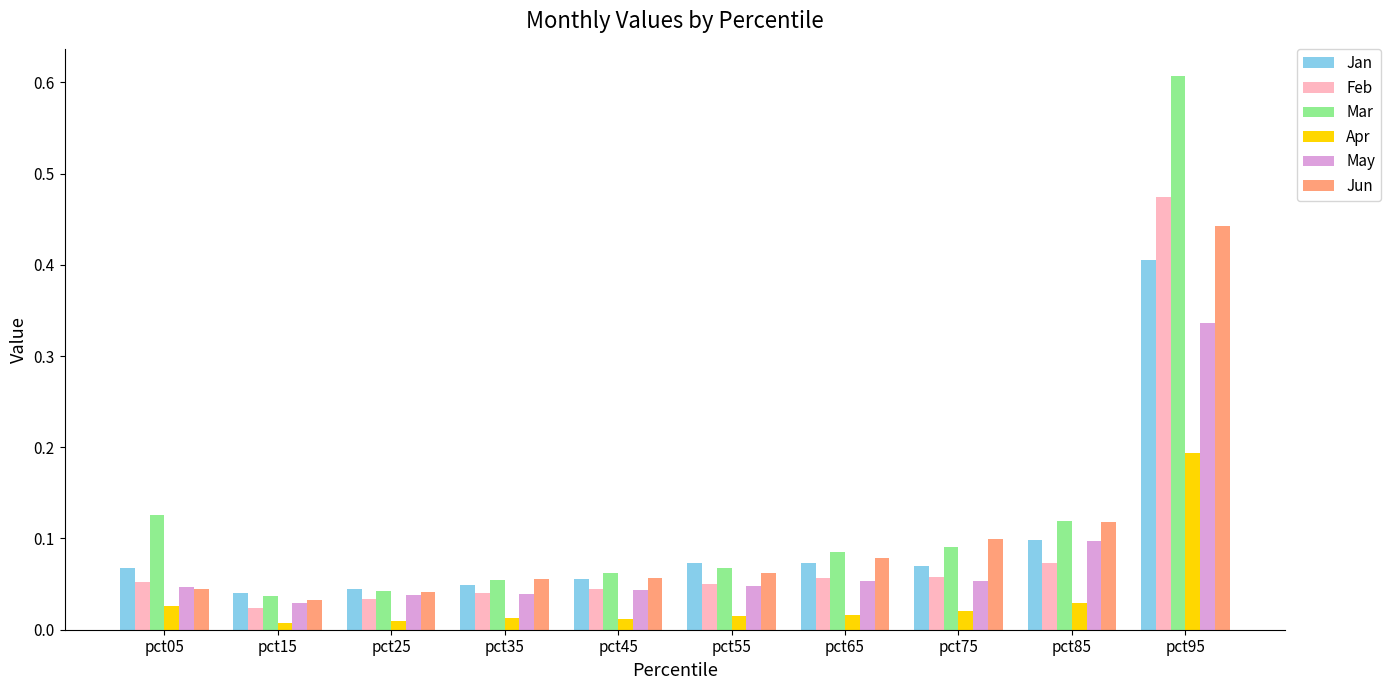

At which label does Apr reach its peak?

pct95